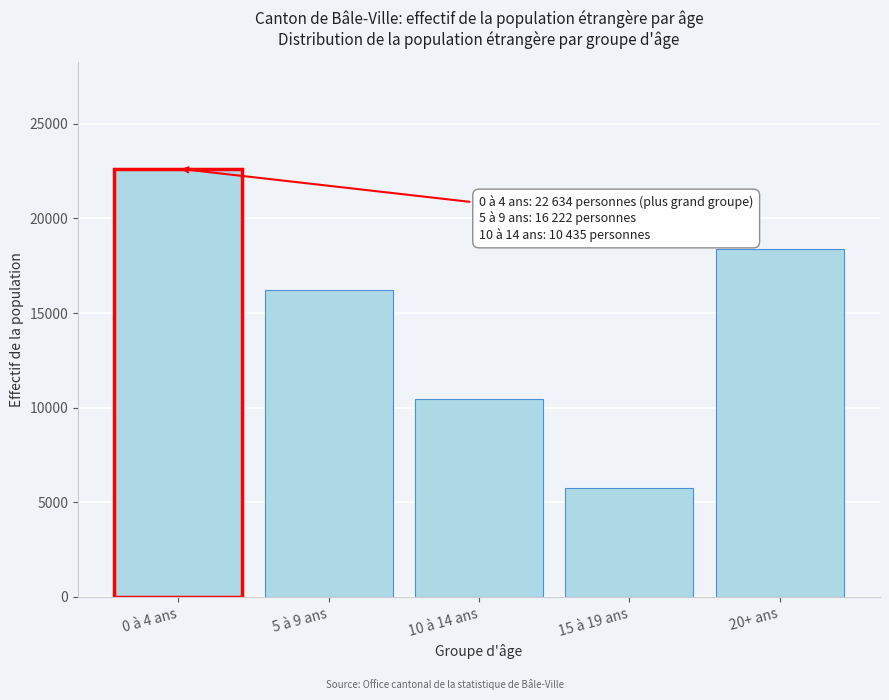

Reading left to right, transcribe all the data shown in this chart.

0 à 4 ans=22634	5 à 9 ans=16222	10 à 14 ans=10435	15 à 19 ans=5765	20+ ans=18401